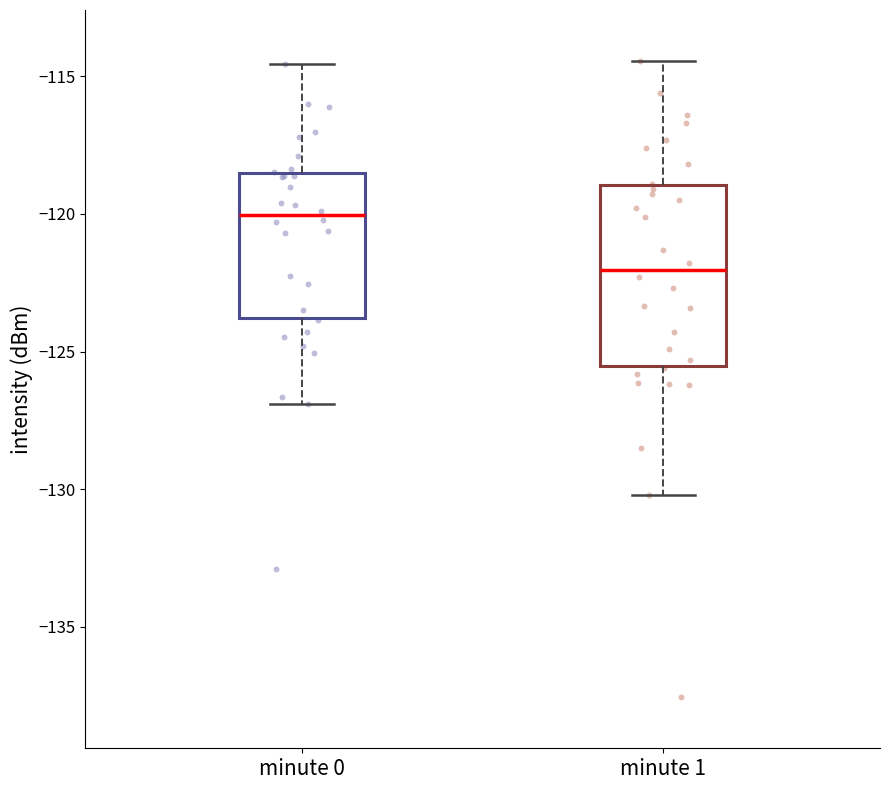

Reading left to right, transcribe this box plot: for each box, give where its median line is, the range the box spans, and where its two whiskers end, as read against the y-axis. The values are not printed on the chart, so give them approximately, as read against the axis.

minute 0: median -120.0, box -124.0 to -118.5, whiskers -127.0 to -114.5
minute 1: median -122.0, box -125.5 to -119.0, whiskers -130.0 to -114.5